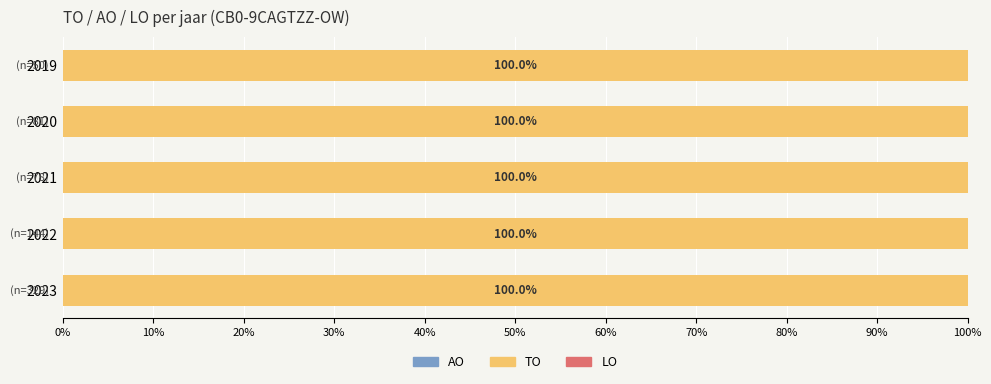

Which series changed the most between 2022 and 2020?

TO